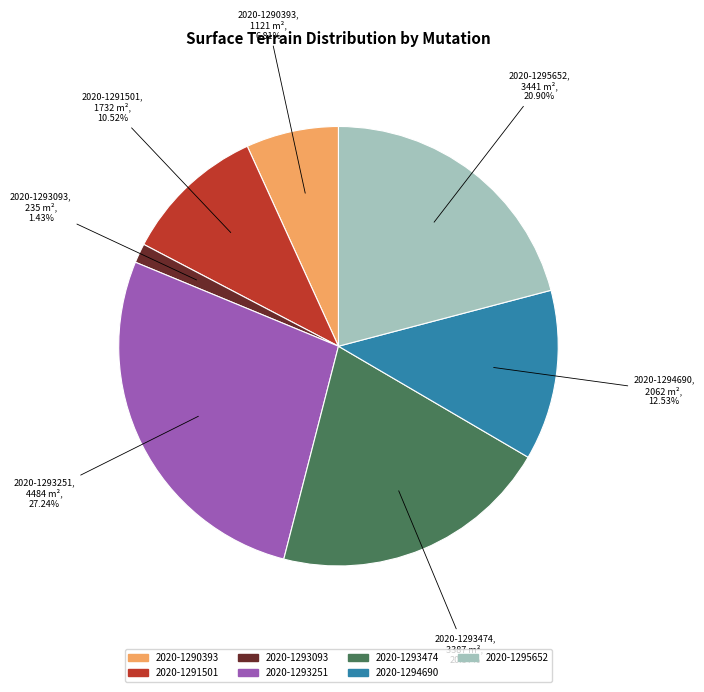

What is the ratio of the value at 2020-1295652 to the value at 2020-1293093?

14.6